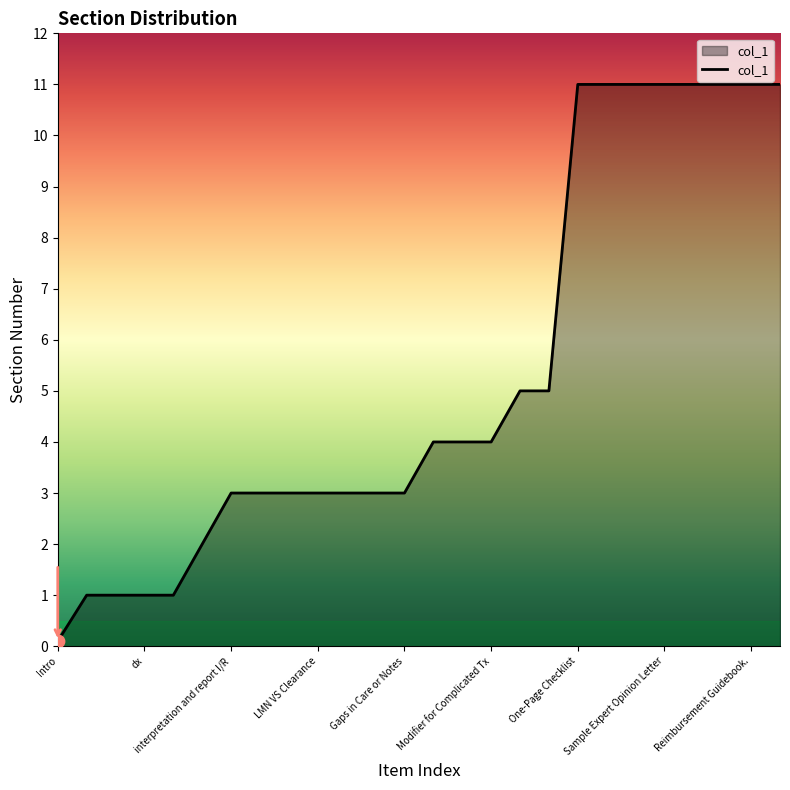

What is the difference between the maximum and minimum values?

10.9